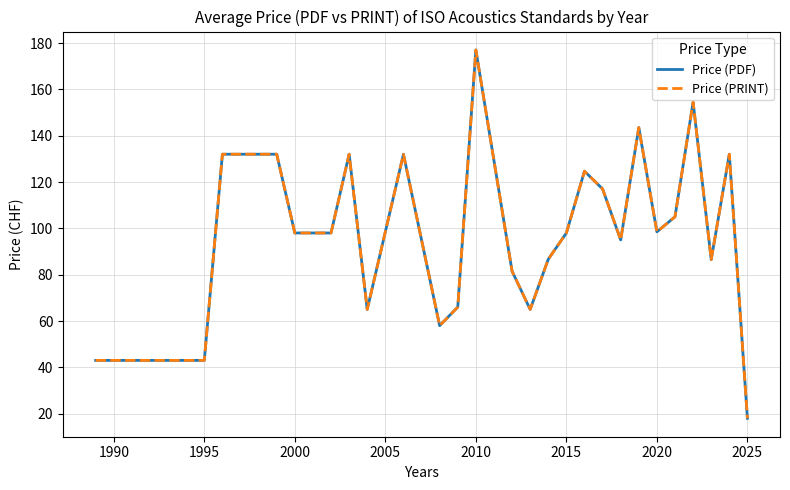

Does the chart display data point markers on the line(s)?

No